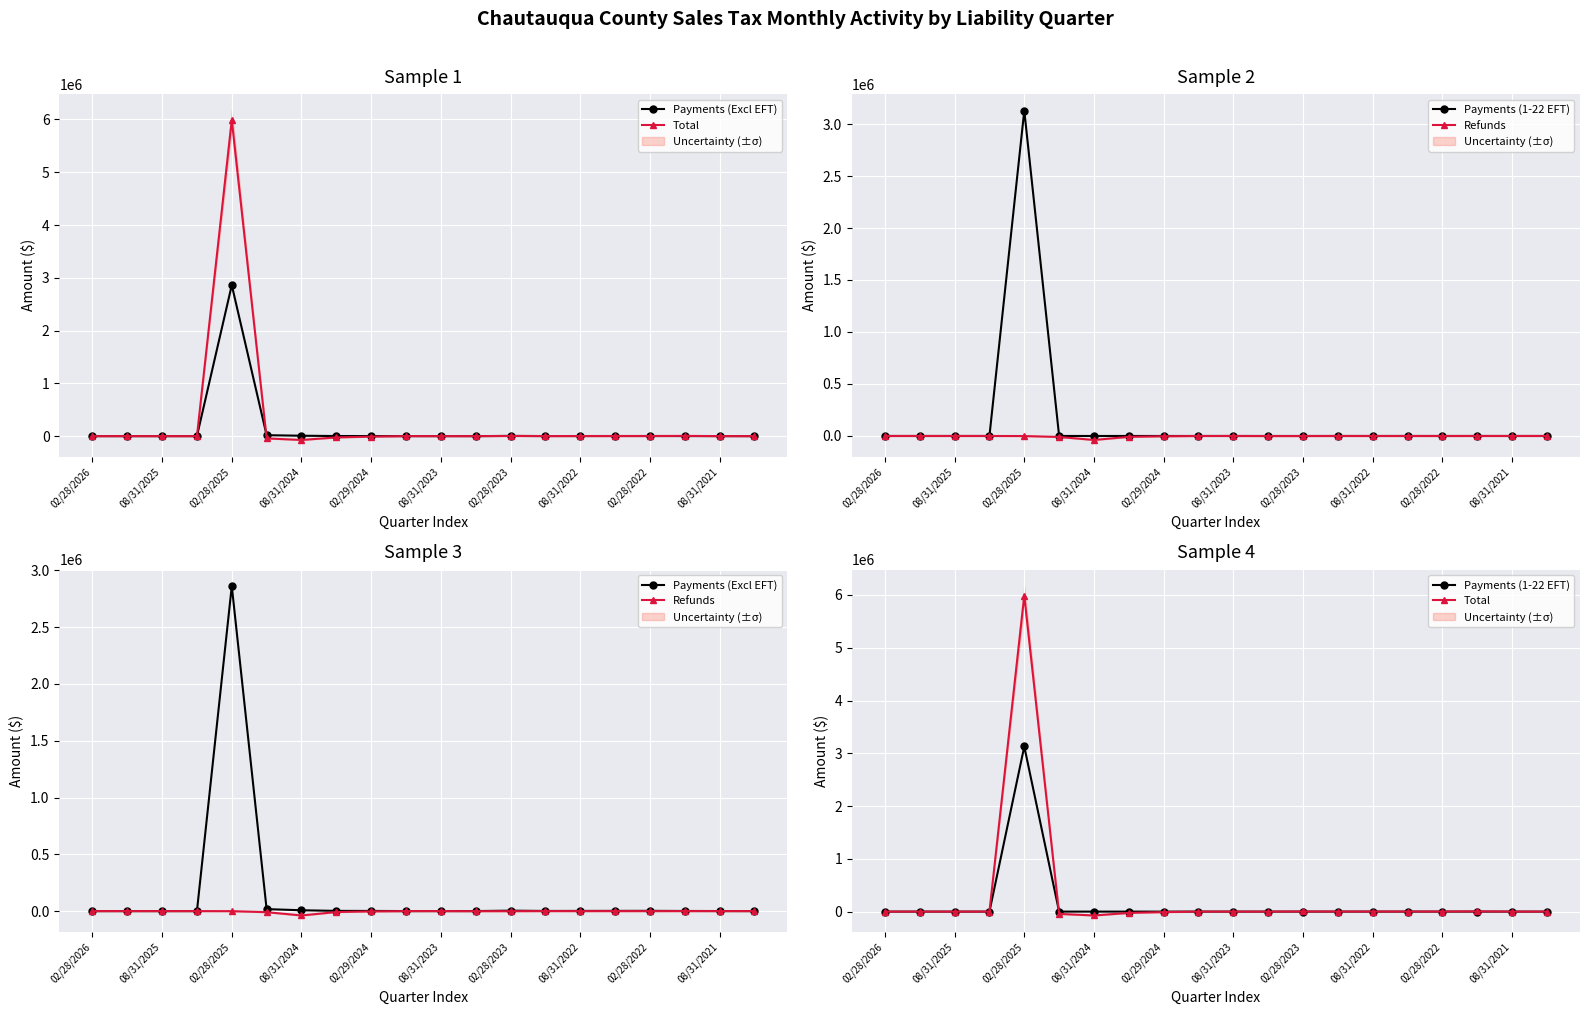

Which has a higher value, 08/31/2021 or 02/29/2024?

02/29/2024